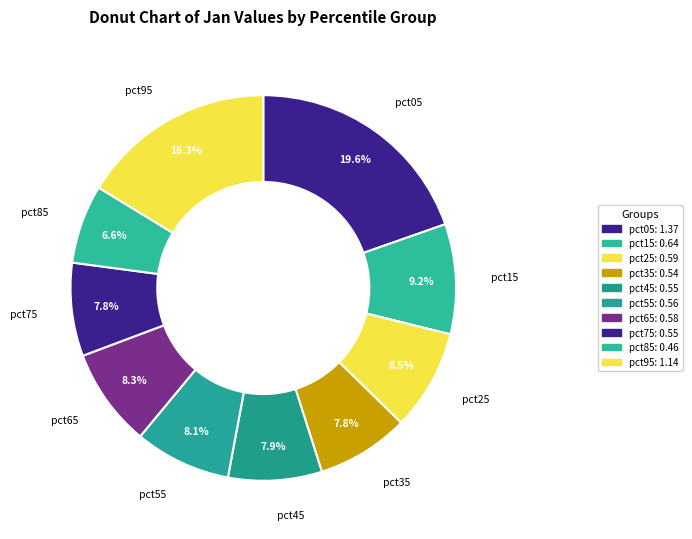

True or false: pct95 accounts for 10% of the total.

False